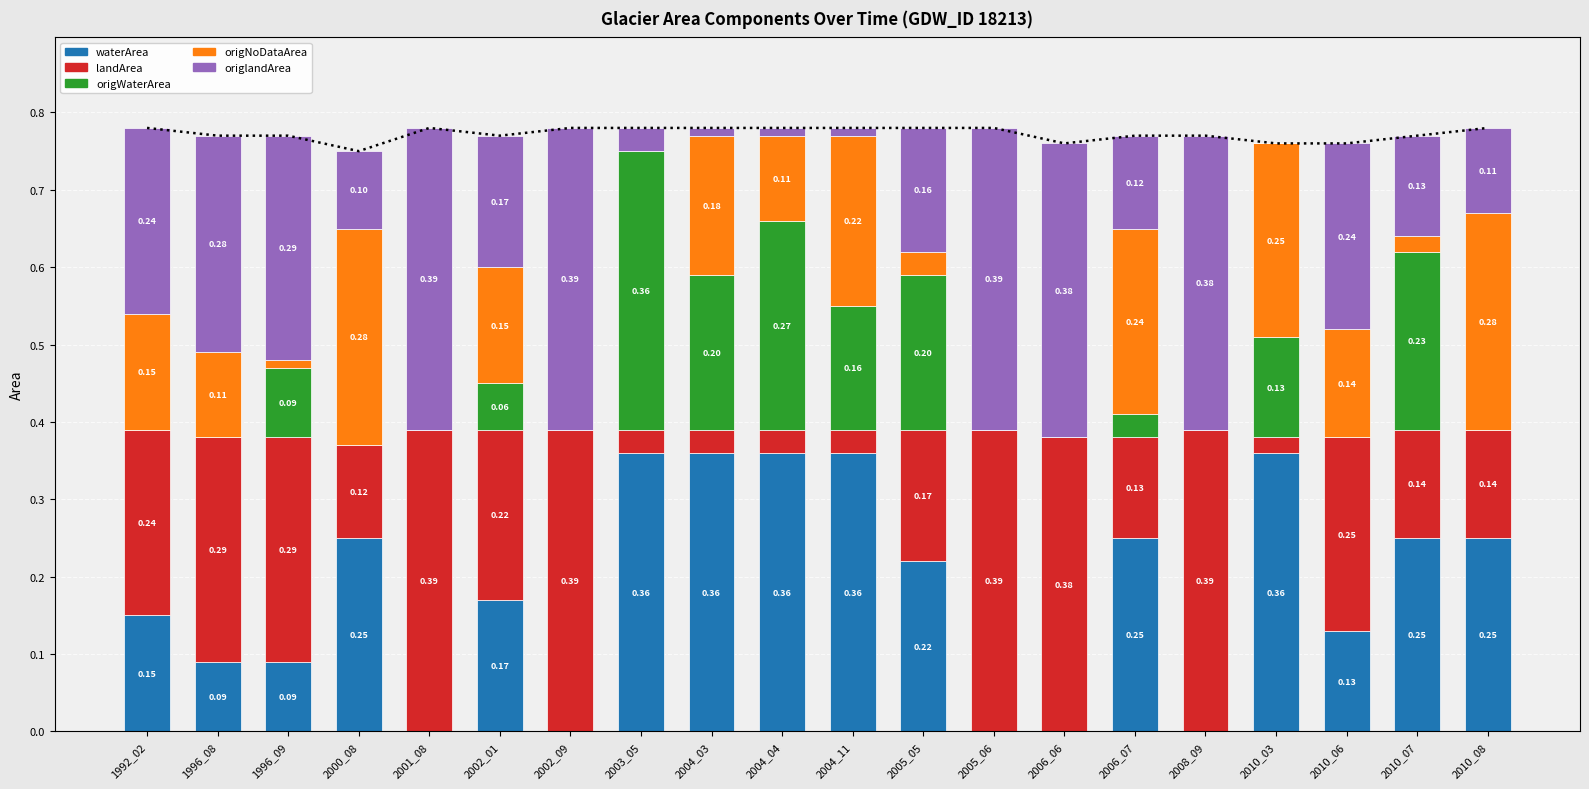

What is the sum of the origWaterArea values at 2010_08 and 2010_03?

0.1